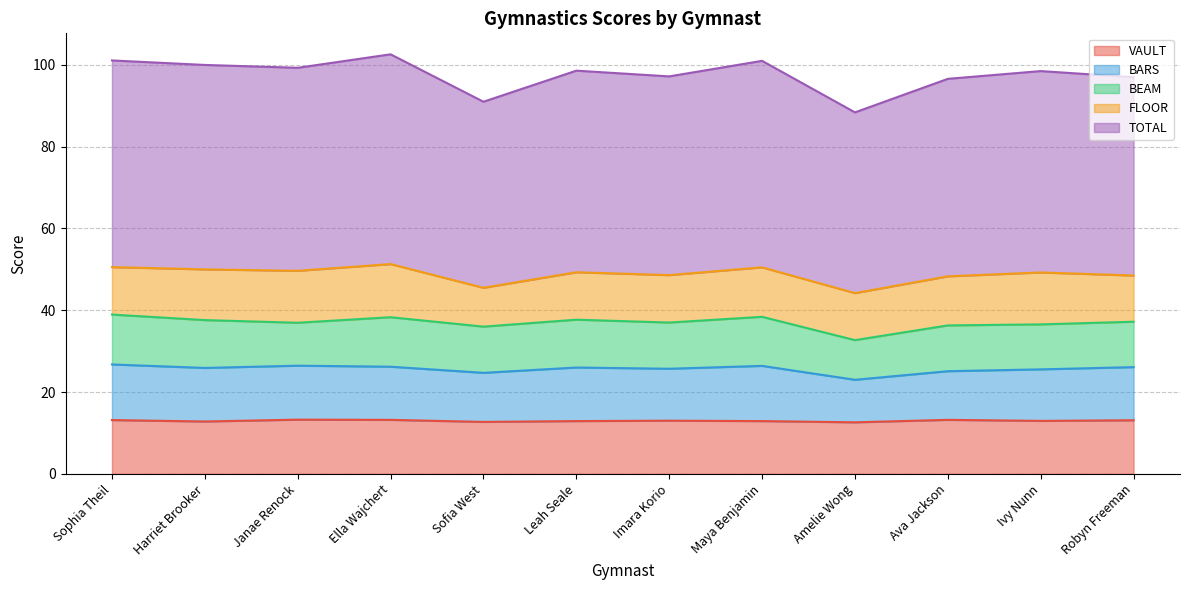

Is the value of BARS at Sofia West greater than the value of TOTAL at Ava Jackson?

No